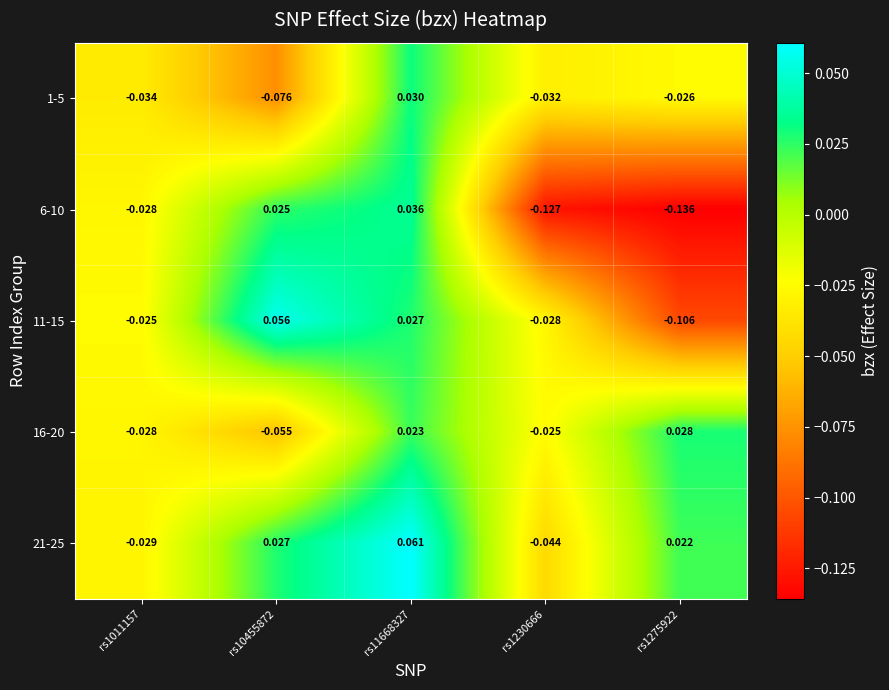

At rs11668327, list the series in order from largest to smallest.

21-25, 6-10, 1-5, 11-15, 16-20